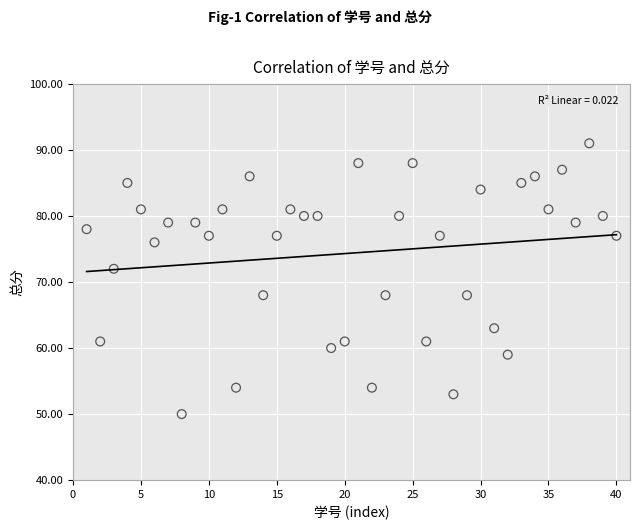

What is the range of X values (max minus min)?

39